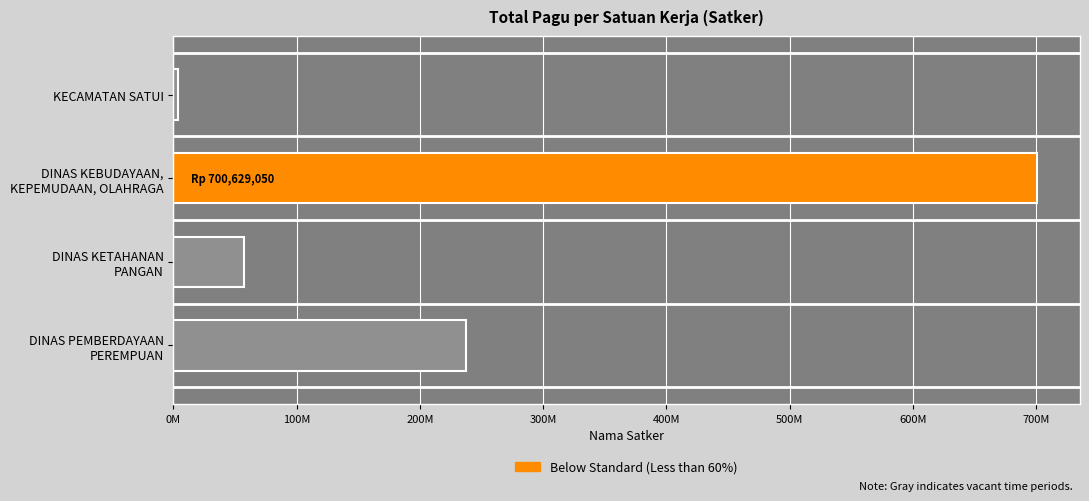

What is the minimum value shown in the chart?

3600000